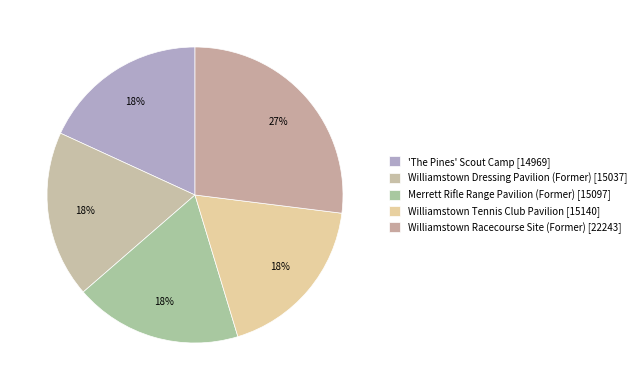

How many segments does this pie chart have?

5